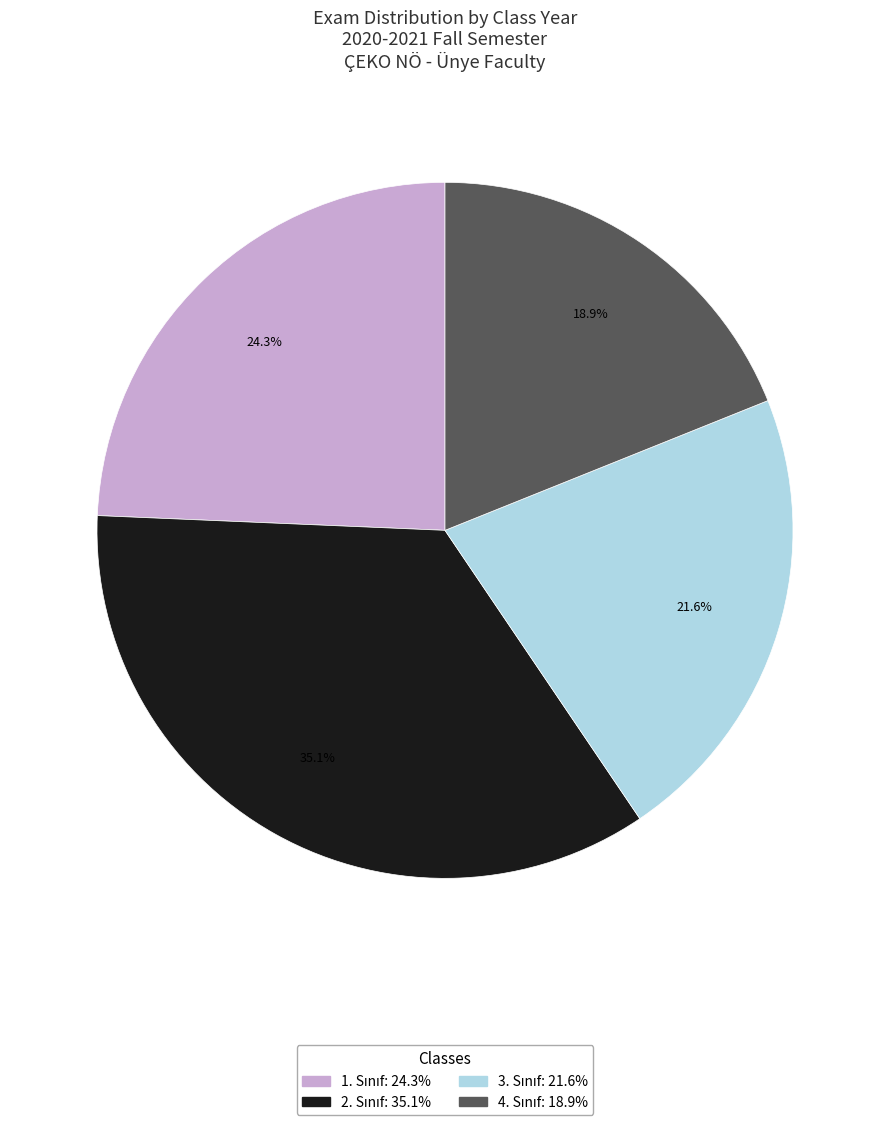

Count the number of slices in the pie.

4